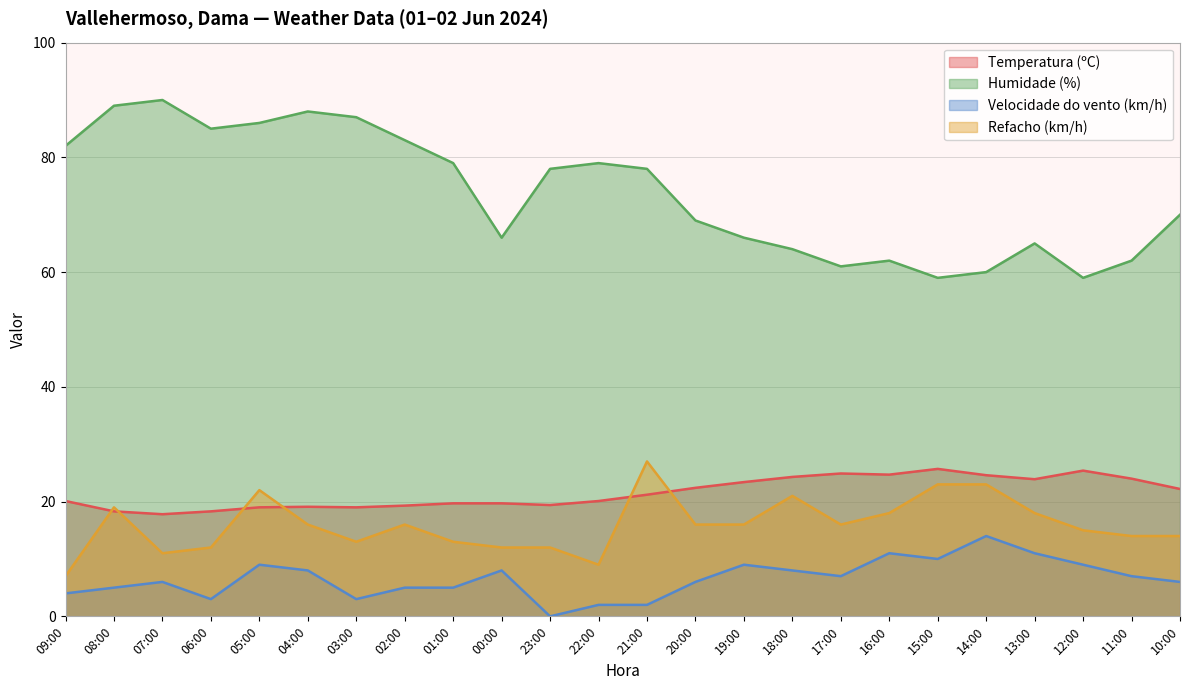

In Velocidade do vento (km/h), how many points are higher than both neighbors (excluding endpoints)?

6